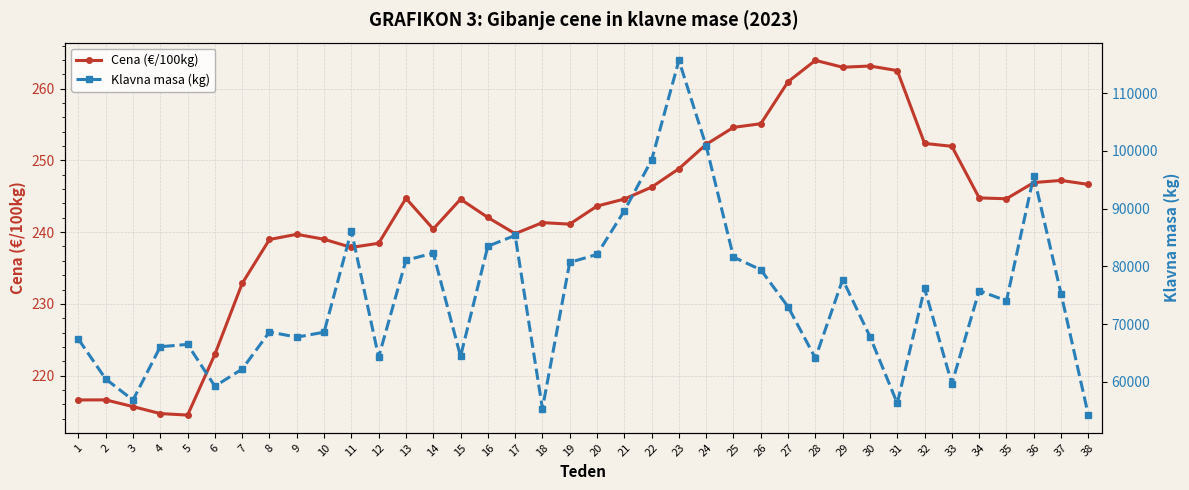

At which category does the chart reach its minimum across all series?

5